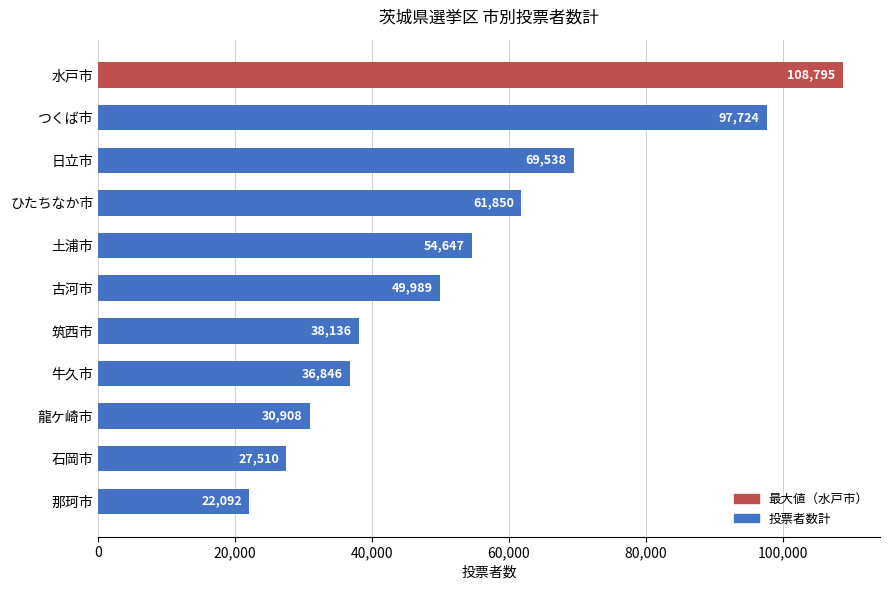

What is the smallest value displayed?

22092